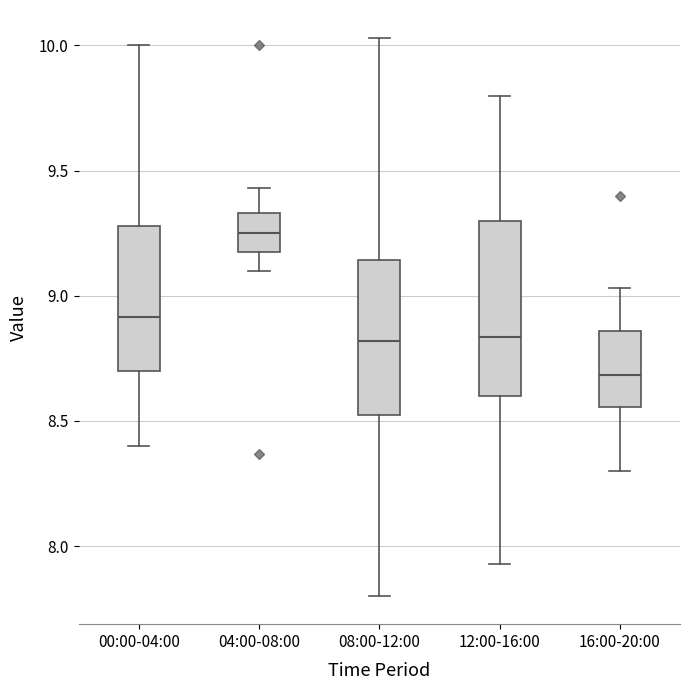

Which box's median line is the lowest?

16:00-20:00